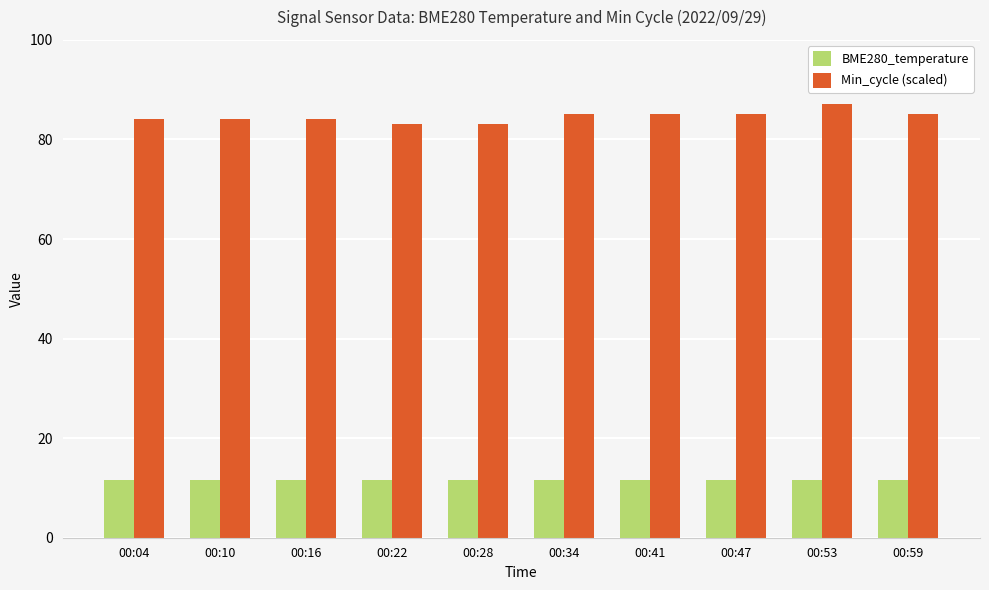

Is it true that BME280_temperature equals 11.6 at 00:47?

True